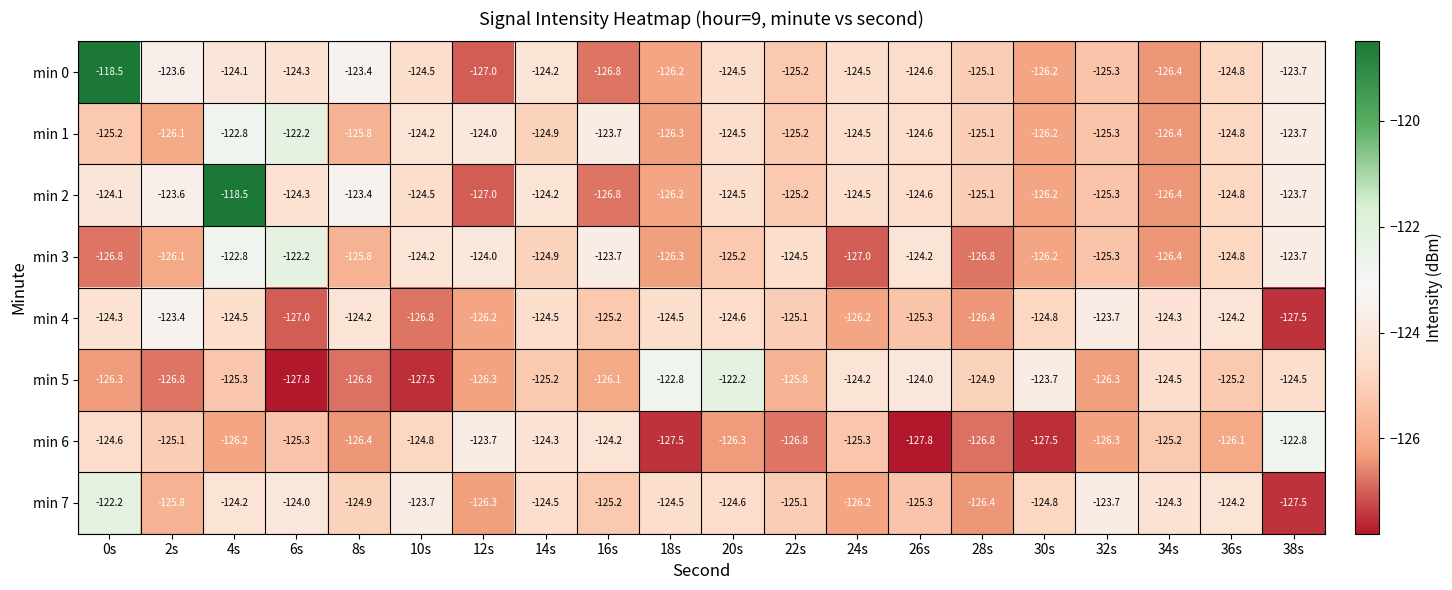

Is the value of min 1 at 20s greater than the value of min 7 at 12s?

Yes